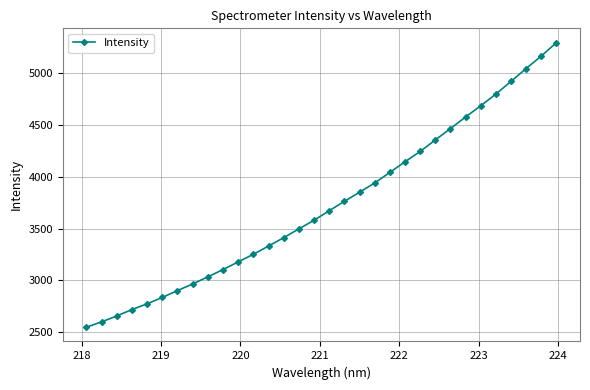

What is the greatest value displayed?

5293.3